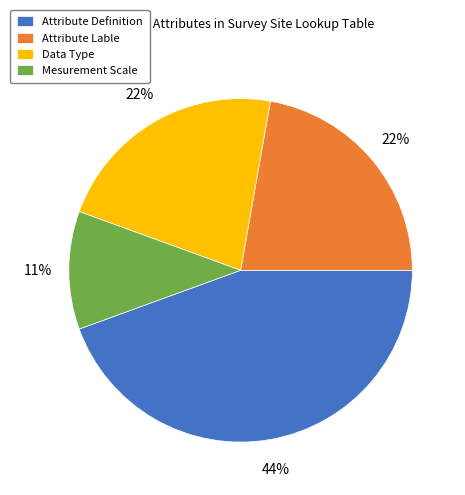

True or false: Data Type accounts for 22% of the total.

True